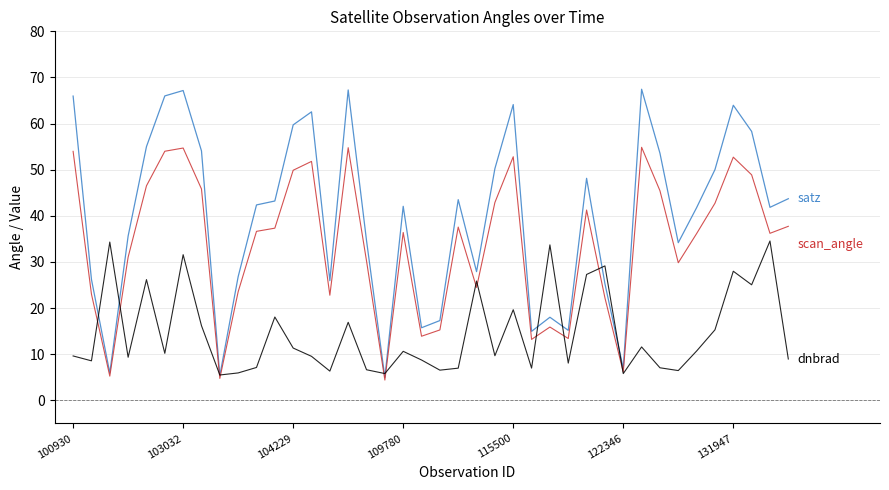

What is the maximum value shown in the chart?

67.4